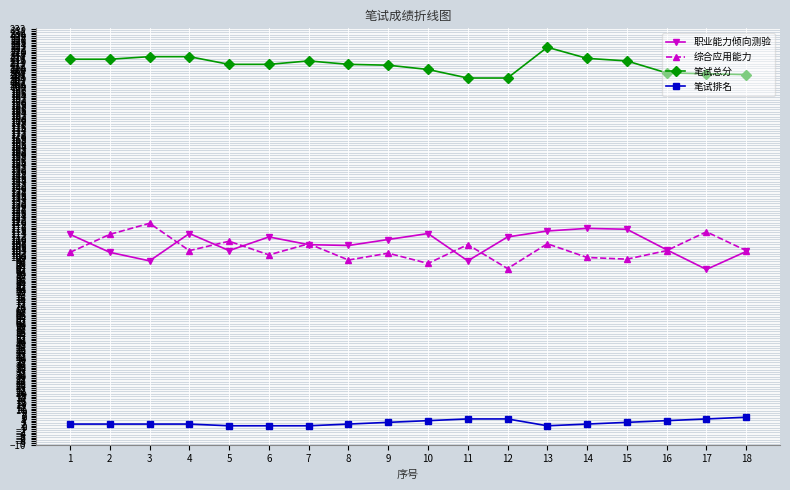

What is the approximate value of 笔试排名 at 3?

2.0